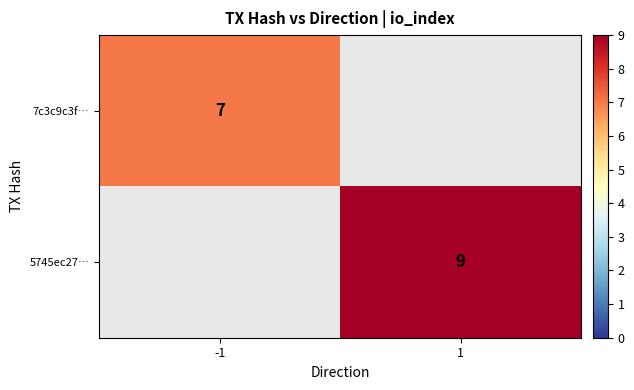

The 5745ec27… series shows 9 at 1. True or false?

True